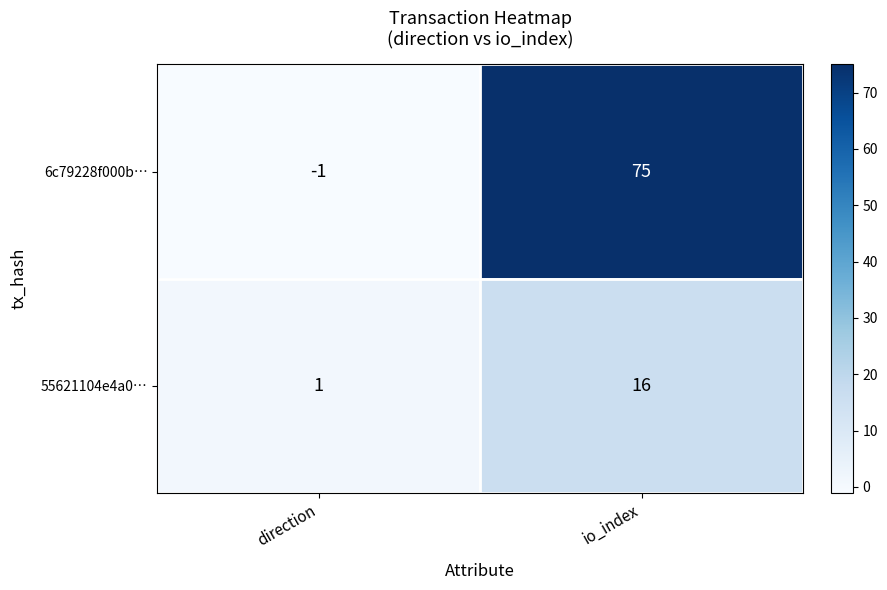

What is the sum of the 55621104e4a0… values at direction and io_index?

17